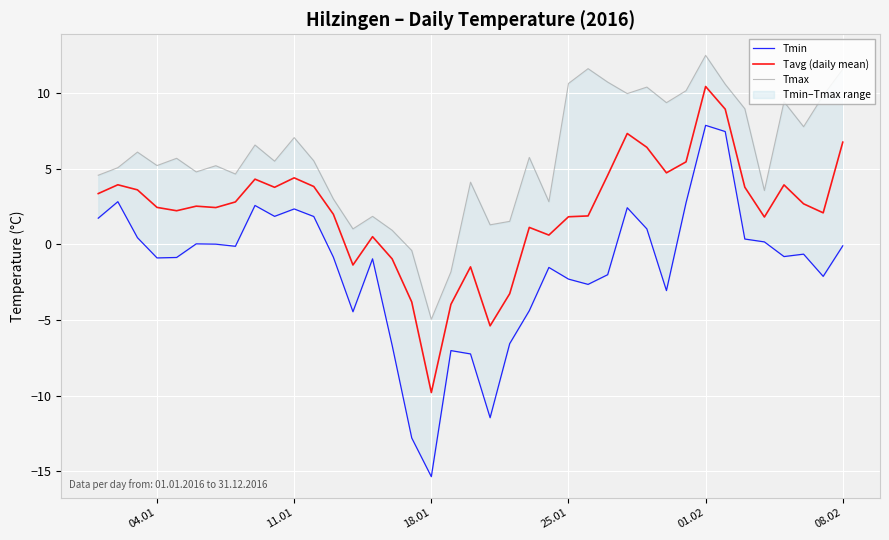

Which series has the largest range (max minus min)?

Tmin